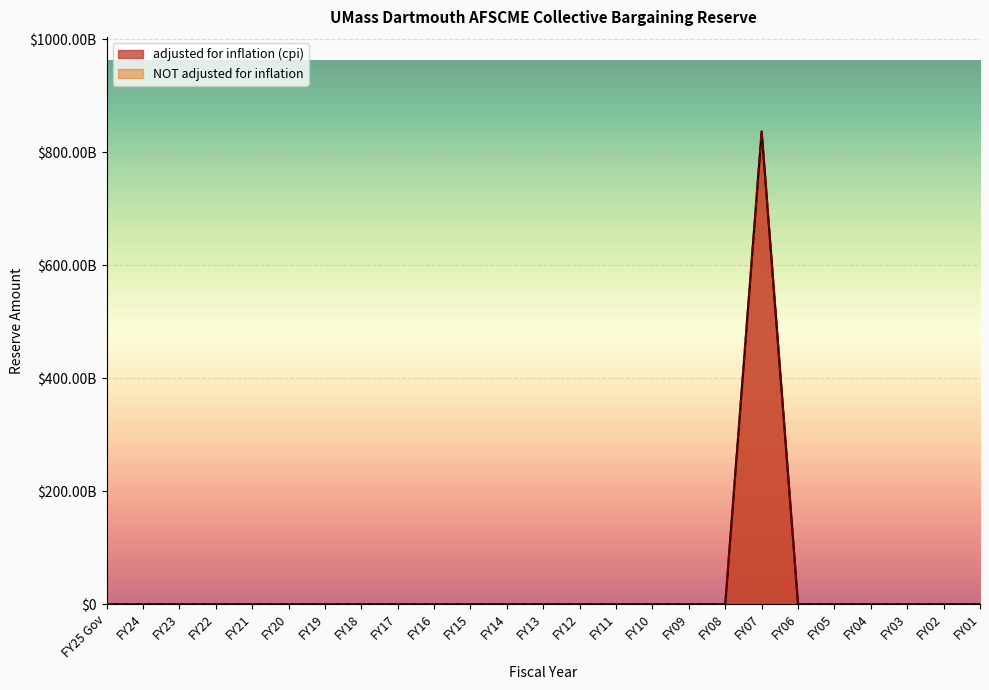

What is the label of the 12th point from the right?

FY12